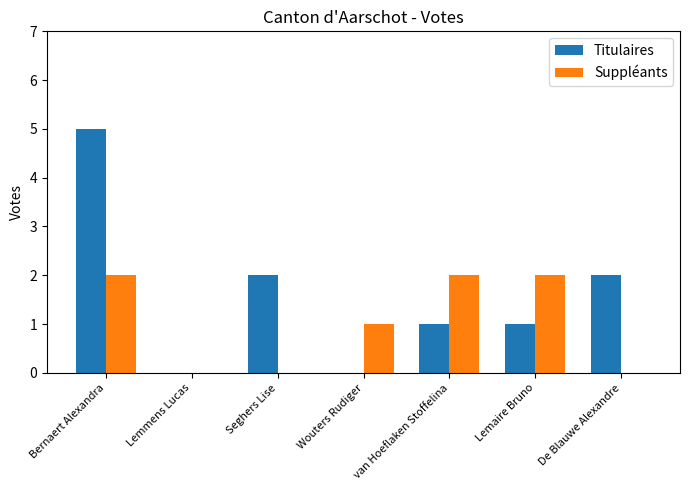

Count the Titulaires values in the range 0 to 2.

6